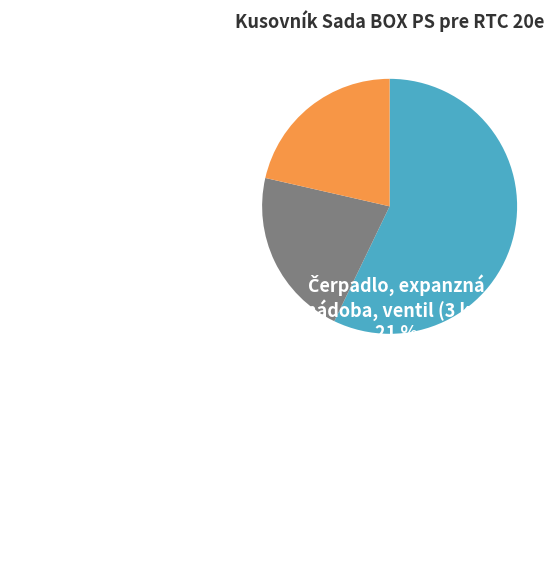

Is there a majority slice in this chart?

Yes